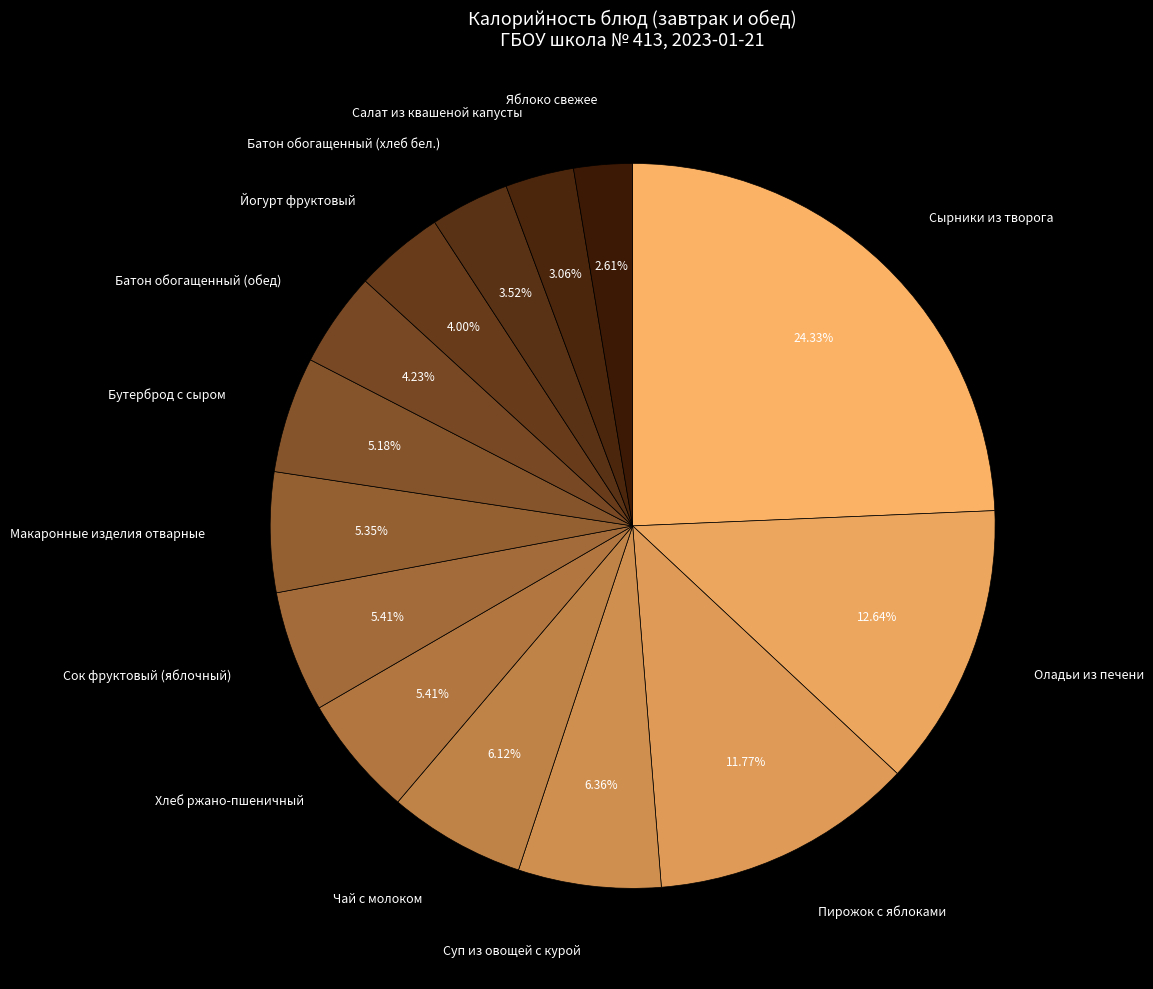

True or false: Макаронные изделия отварные accounts for 5% of the total.

True